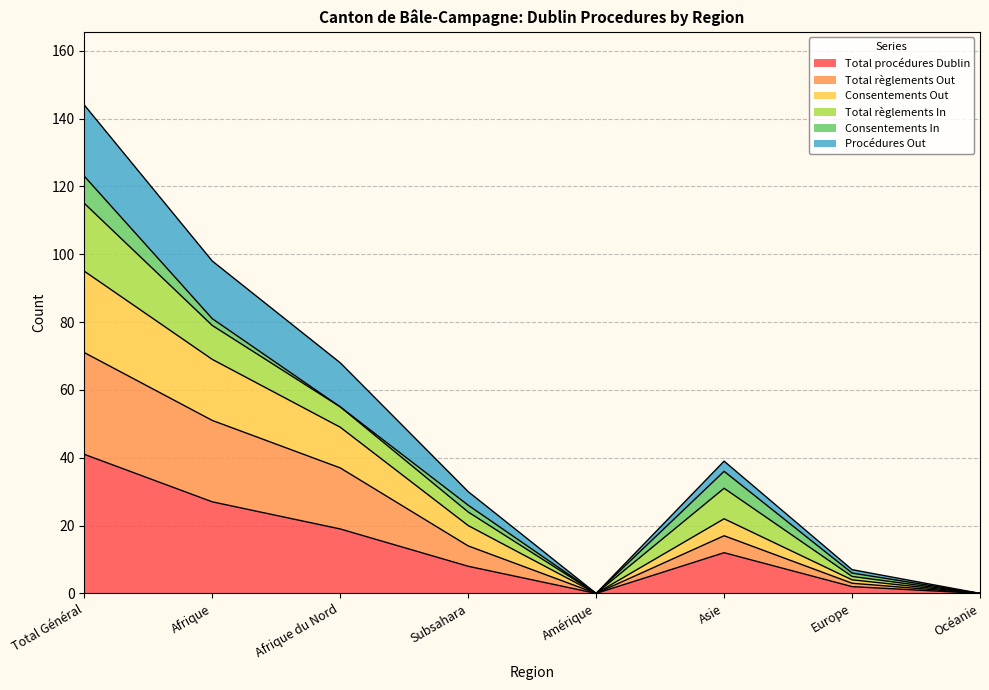

The Total procédures Dublin series shows 41 at Total Général. True or false?

True